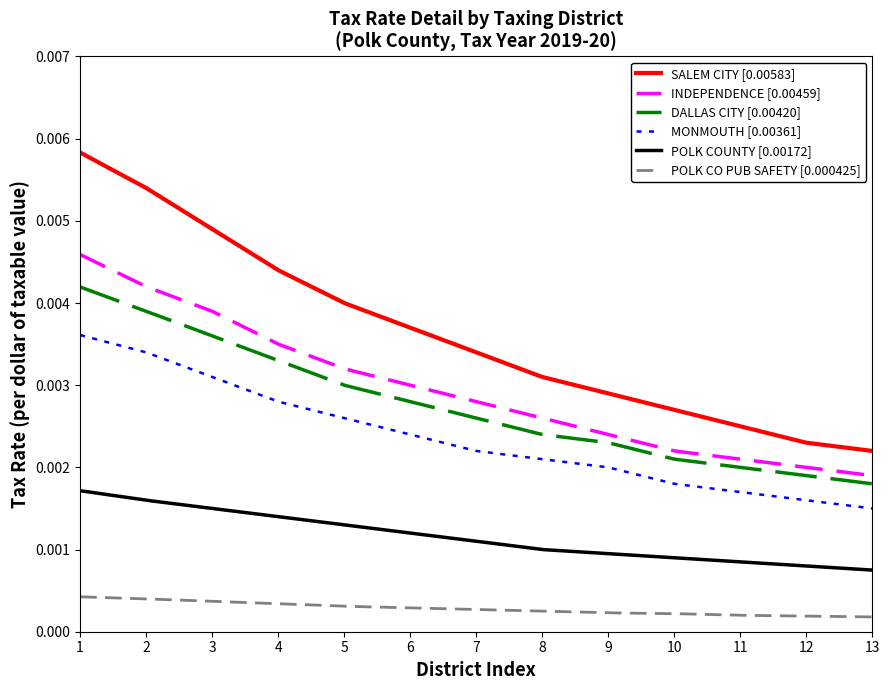

Is this an area chart (filled region under the line)?

No